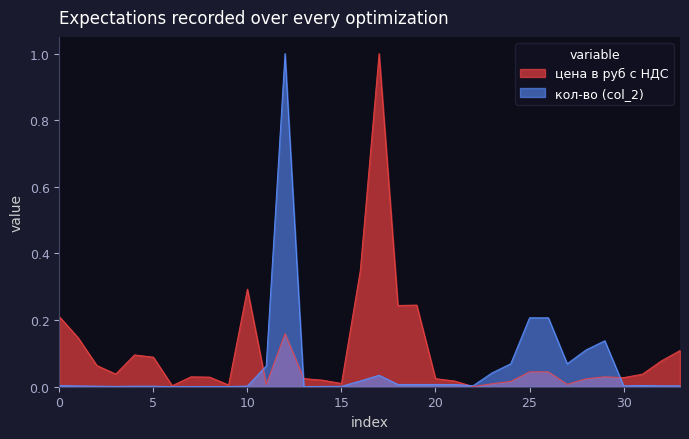

Which series has the largest total across all categories?

цена в руб с НДС